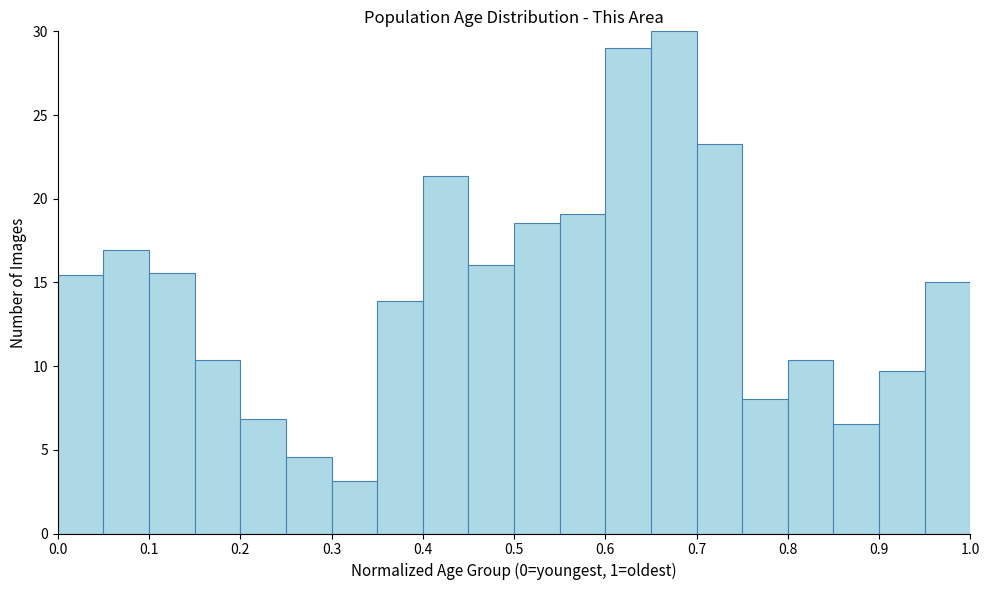

How tall is the bar that spans 0.45 to 0.50 on the x-axis? The values are not printed on the chart, so give them approximately, as read against the axis.

16.0